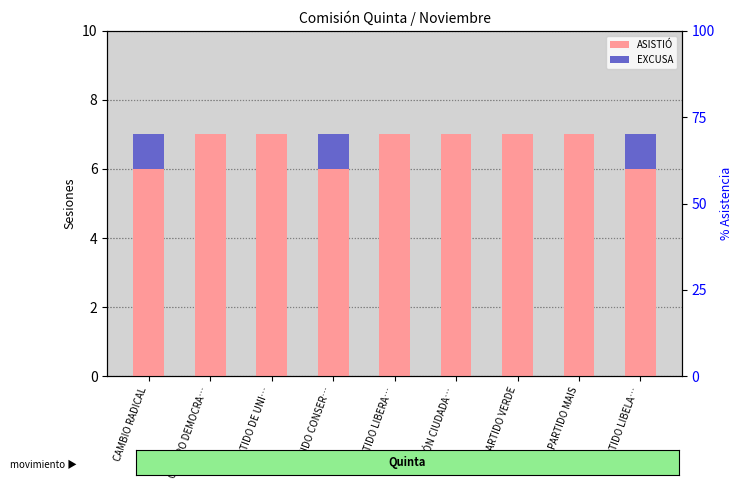

What is the label of the 9th bar from the right?

CAMBIO RADICAL